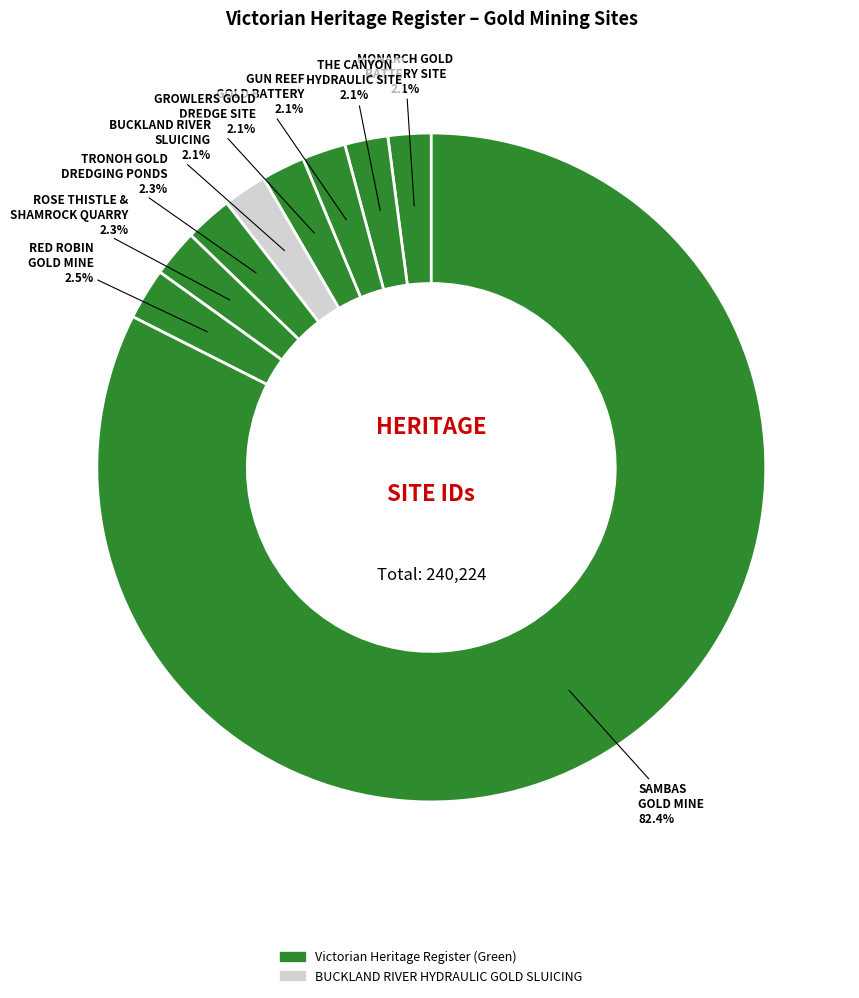

How many slices are in this pie chart?

9